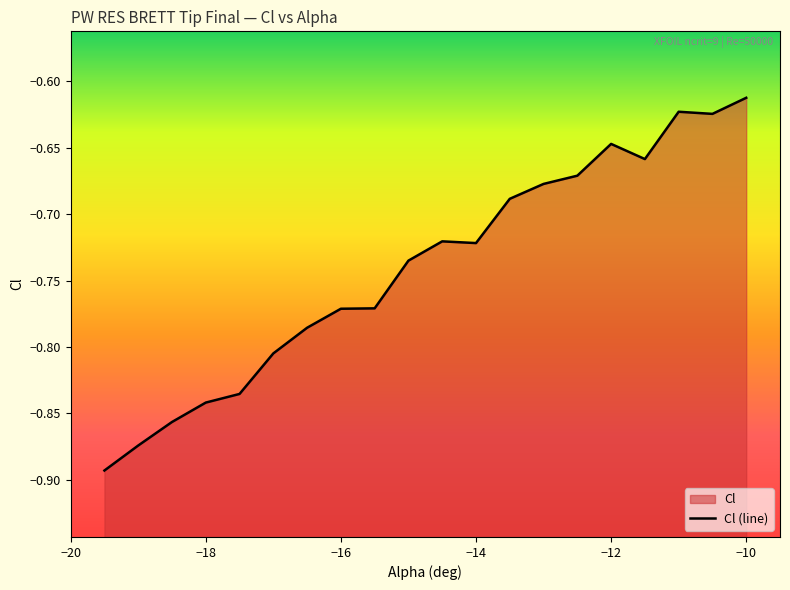

At which category does the data reach its first local peak?

-14.5